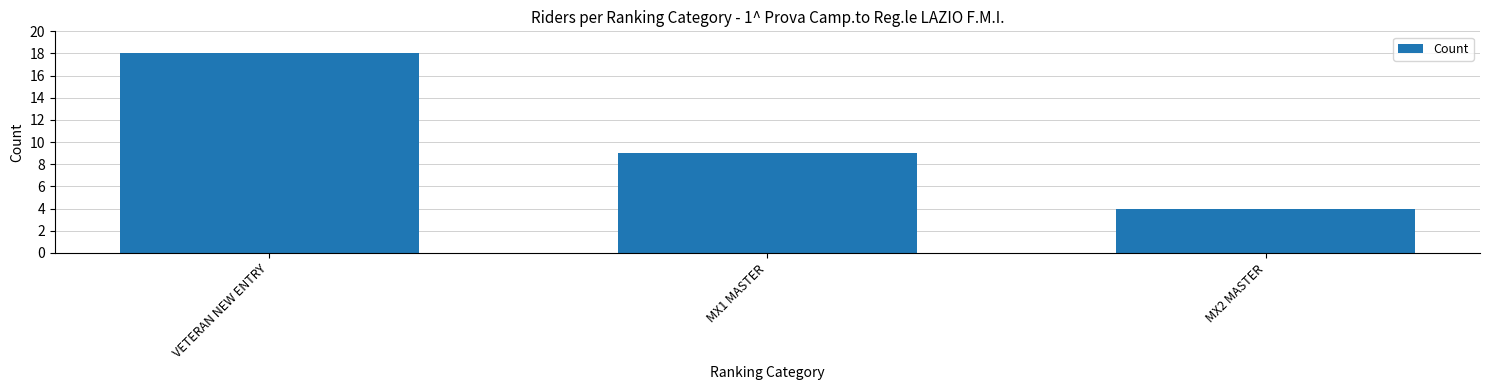

Does the chart contain any negative values?

No